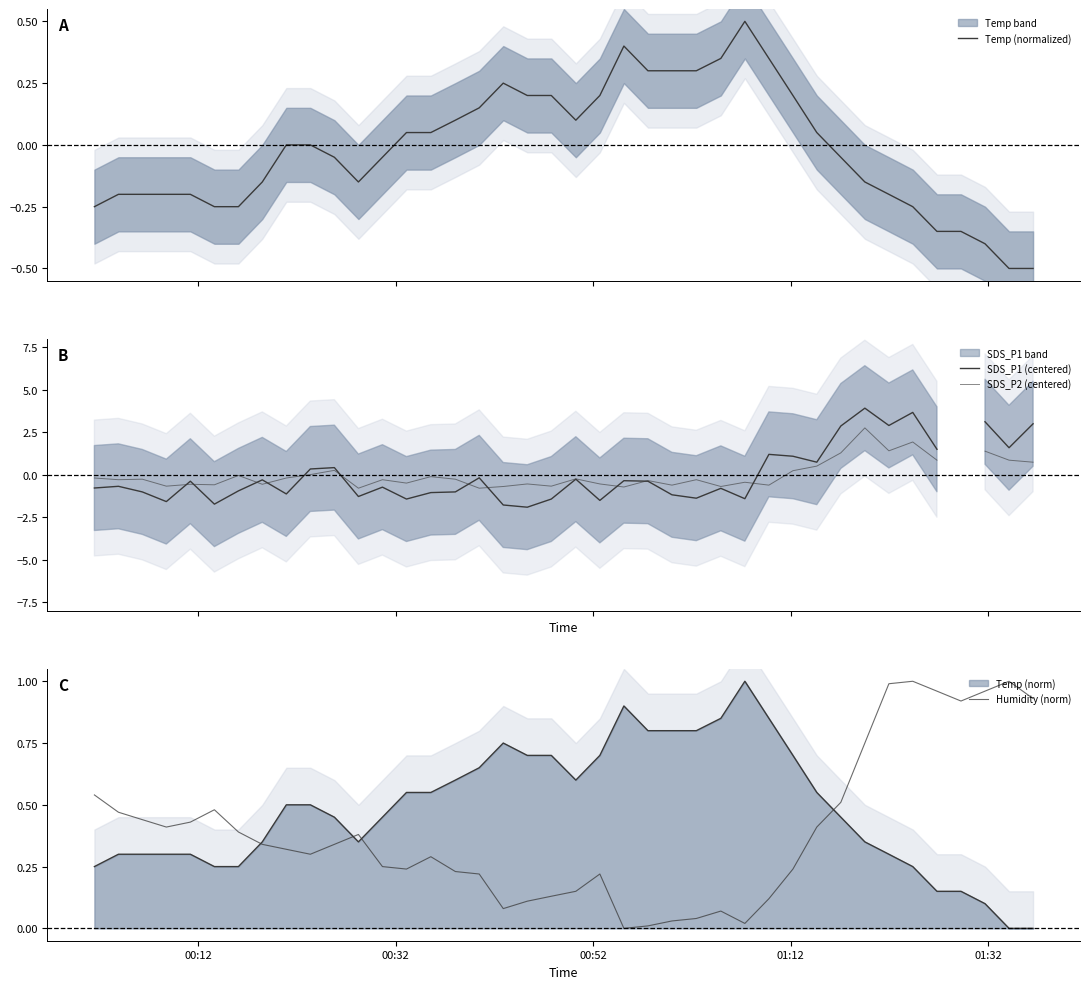

At how many categories does at least one series exceed 0?

40